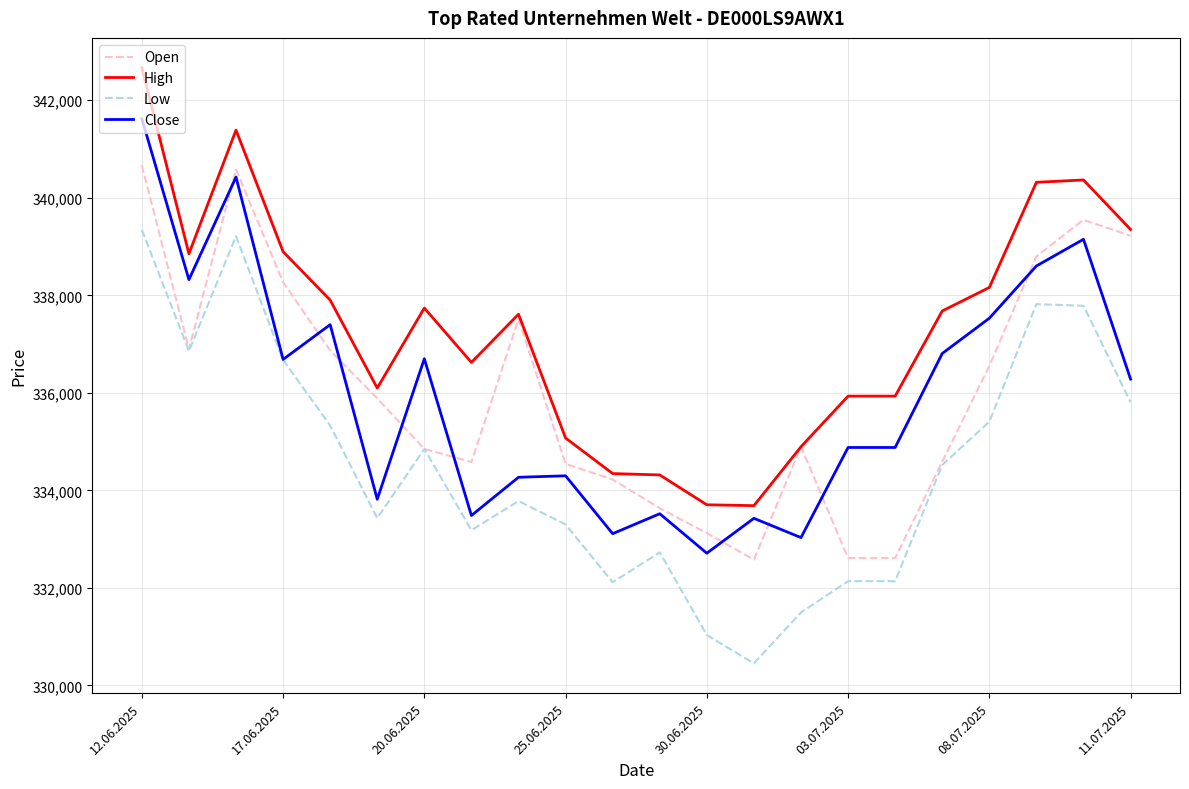

What is the lowest value of the Open series?

332579